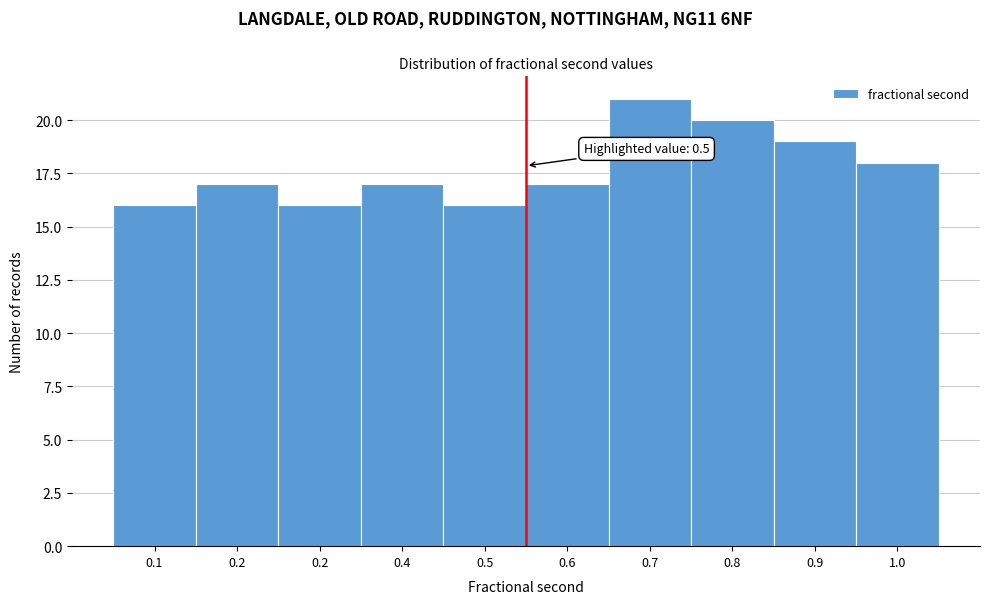

Are the bars horizontal?

No